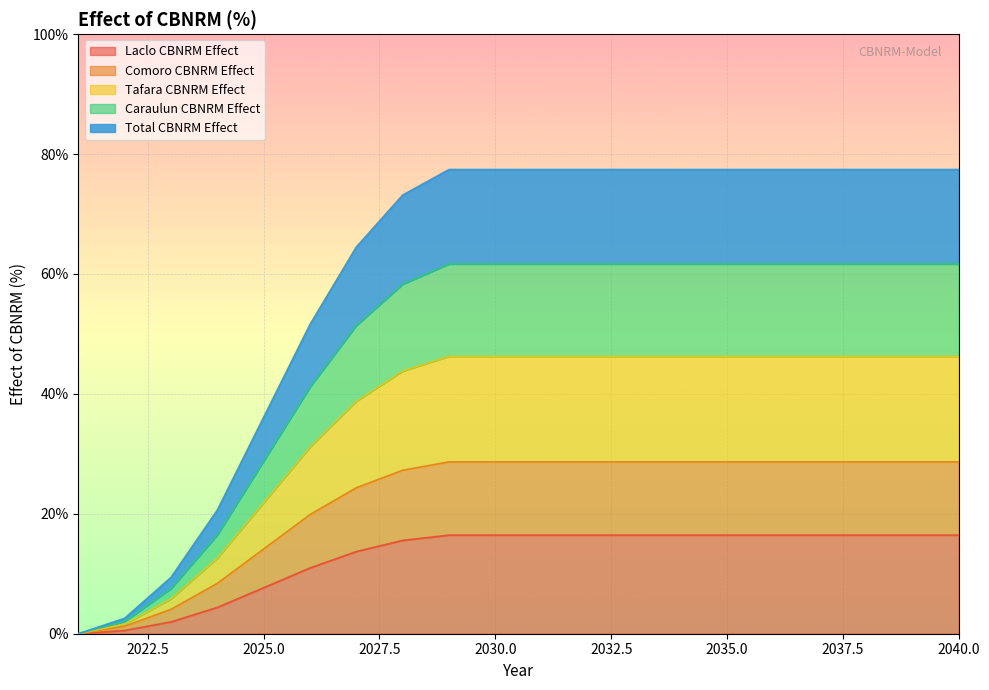

Is the value of Total CBNRM Effect at 2029 greater than the value of Laclo CBNRM Effect at 2025?

Yes